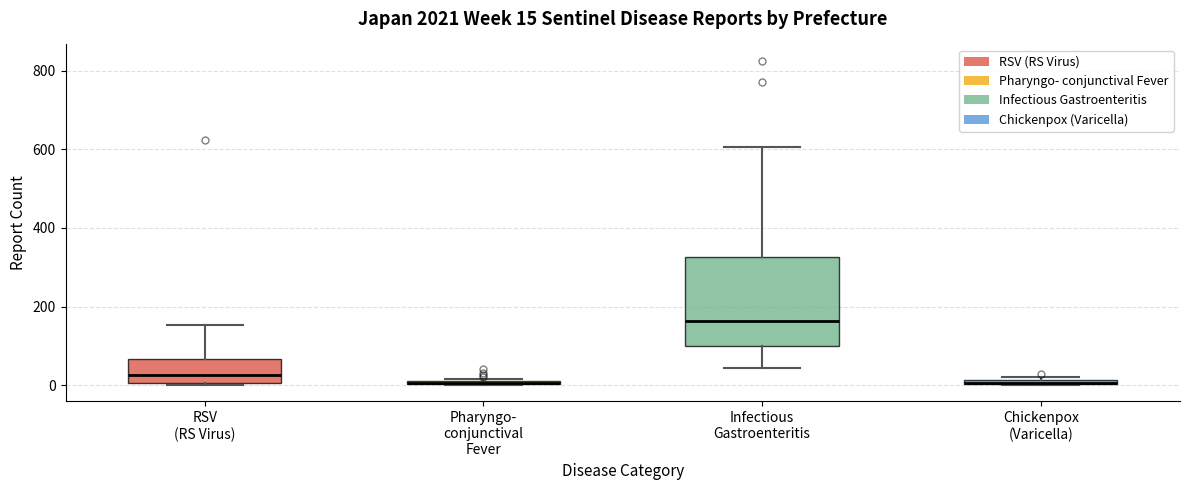

Comparing the boxes themselves (not the whiskers), which one is the tallest?

Infectious Gastroenteritis